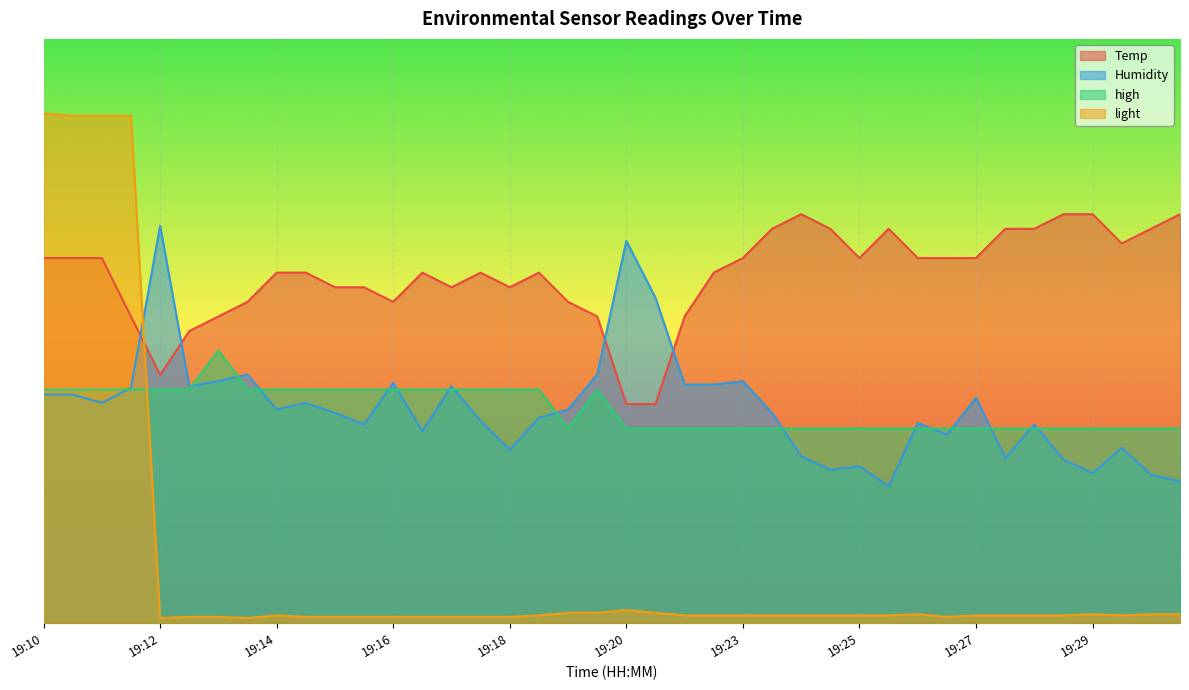

Reading right to left, transcribe all the data shown in this chart.

Temp: 92.0	91.7	91.5	92.0	92.0	91.7	91.7	91.2	91.2	91.2	91.7	91.2	91.7	92.0	91.7	91.2	91.0	90.2	88.8	88.8	90.2	90.5	91.0	90.7	91.0	90.7	91.0	90.5	90.7	90.7	91.0	91.0	90.5	90.2	90.0	89.3	90.2	91.2	91.2	91.2
Humidity: 87.4	87.5	88.0	87.6	87.8	88.4	87.8	88.9	88.2	88.4	87.3	87.7	87.6	87.9	88.6	89.1	89.1	89.1	90.6	91.5	89.3	88.7	88.5	88.0	88.5	89.1	88.3	89.1	88.4	88.6	88.8	88.7	89.3	89.1	89.1	91.8	89.0	88.8	88.9	88.9
high: 88.3	88.3	88.3	88.3	88.3	88.3	88.3	88.3	88.3	88.3	88.3	88.3	88.3	88.3	88.3	88.3	88.3	88.3	88.3	88.3	89.0	88.3	89.0	89.0	89.0	89.0	89.0	89.0	89.0	89.0	89.0	89.0	89.0	89.7	89.0	89.0	89.0	89.0	89.0	89.0
light: 85.2	85.2	85.1	85.2	85.1	85.1	85.1	85.1	85.1	85.2	85.1	85.1	85.1	85.1	85.1	85.1	85.1	85.1	85.2	85.2	85.2	85.2	85.1	85.1	85.1	85.1	85.1	85.1	85.1	85.1	85.1	85.1	85.1	85.1	85.1	85.1	93.7	93.7	93.7	93.7